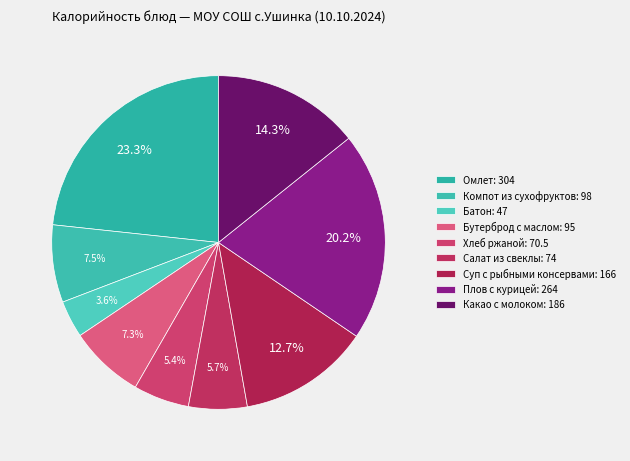

How many slices are in this pie chart?

9